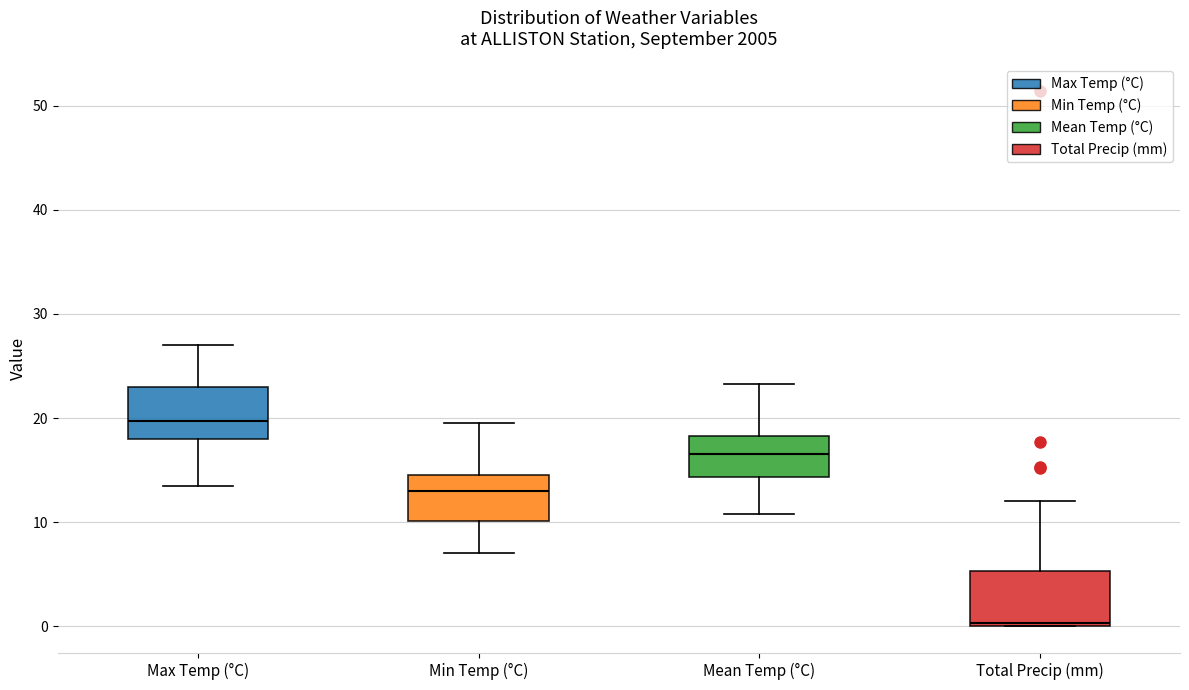

Reading left to right, read every box against the y-axis: the position of its median line, the range the box covers, and the ends of its whiskers. The values are not printed on the chart, so give them approximately, as read against the axis.

Max Temp (°C): median 20, box 18 to 23, whiskers 14 to 27
Min Temp (°C): median 13, box 10 to 15, whiskers 7 to 20
Mean Temp (°C): median 17, box 14 to 18, whiskers 11 to 23
Total Precip (mm): median 0, box 0 to 5, whiskers 0 to 12